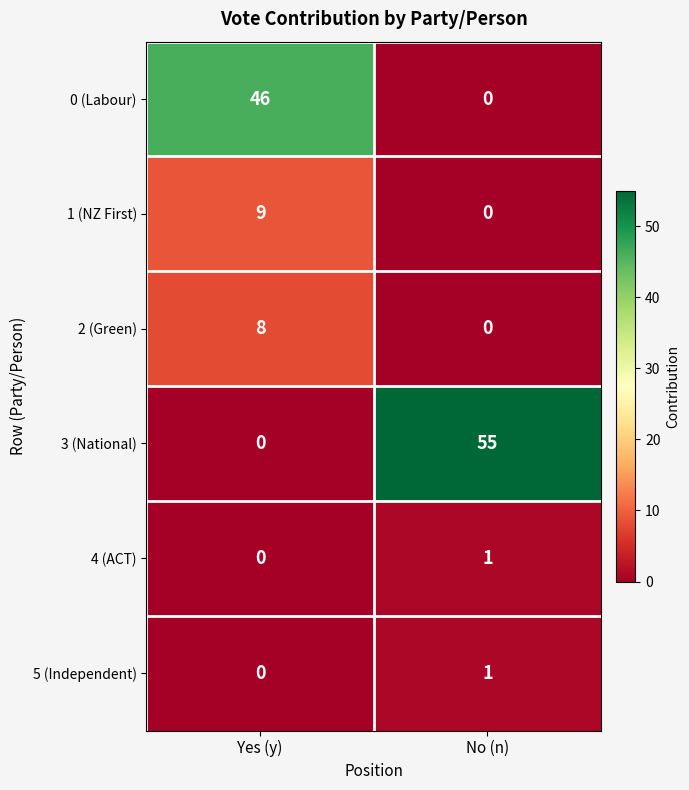

How many categories are shown in the chart?

2